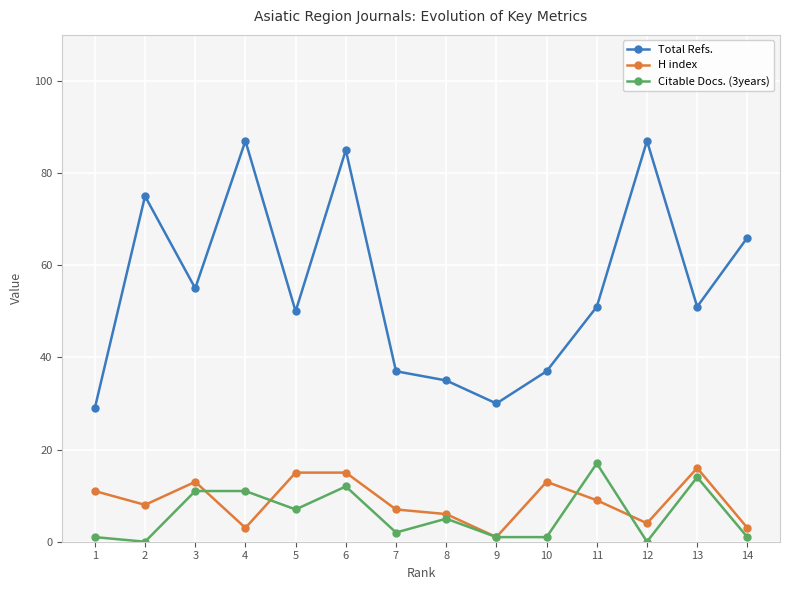

Which series has the widest spread of values?

Total Refs.